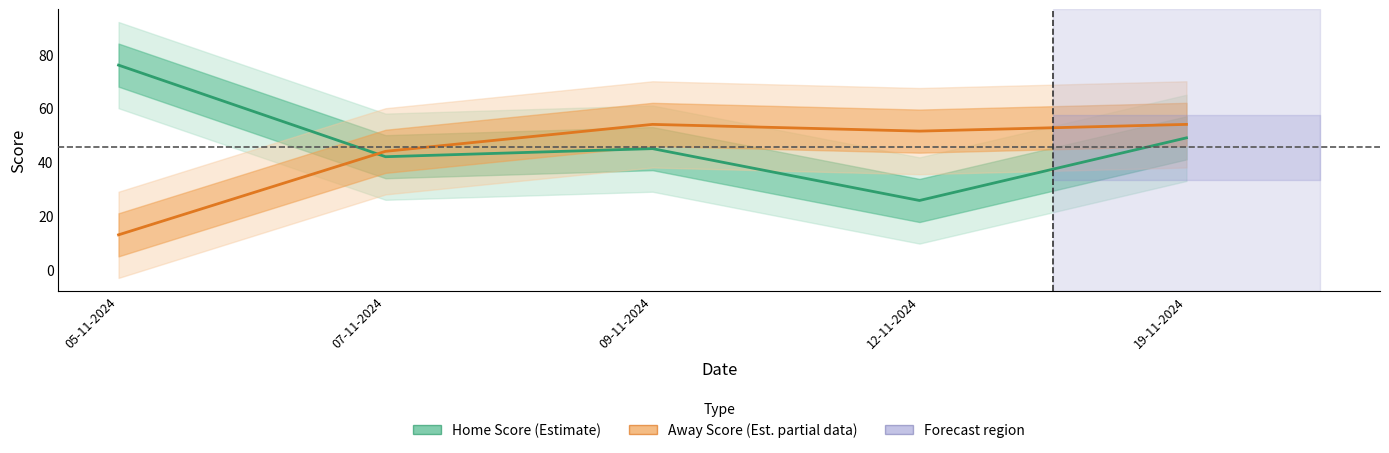

Which label corresponds to the largest value in the chart?

05-11-2024